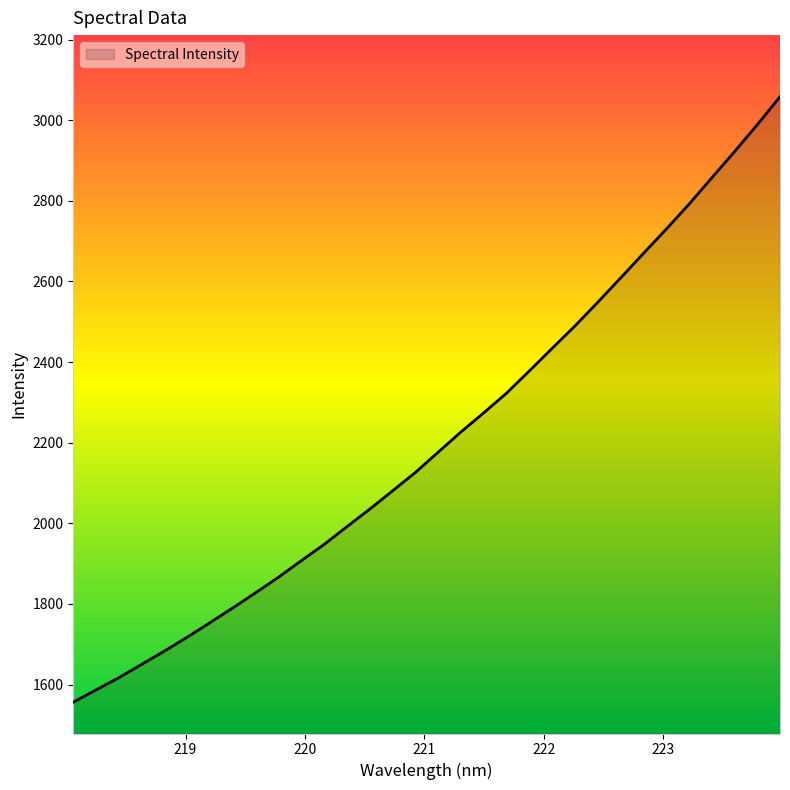

True or false: there are more than 0 points higher than both neighbors.

False